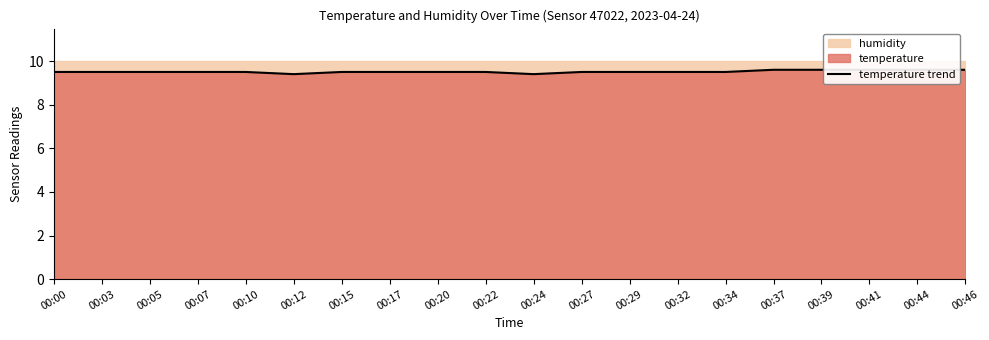

What is the average value?

9.5